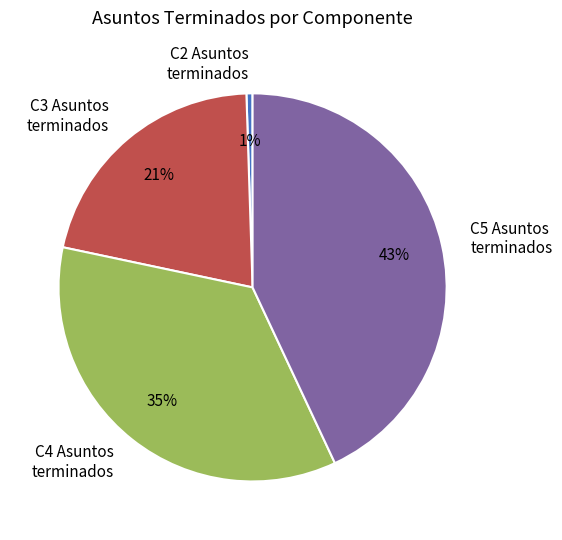

What percentage is the C3 Asuntos terminados slice, to the nearest percent?

21%